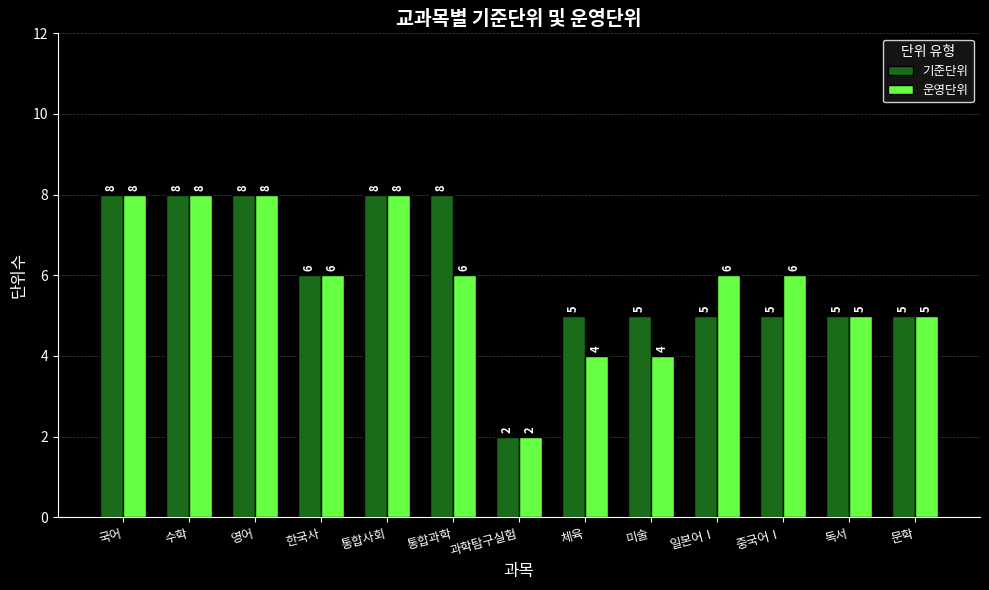

What is the highest value of the 운영단위 series?

8